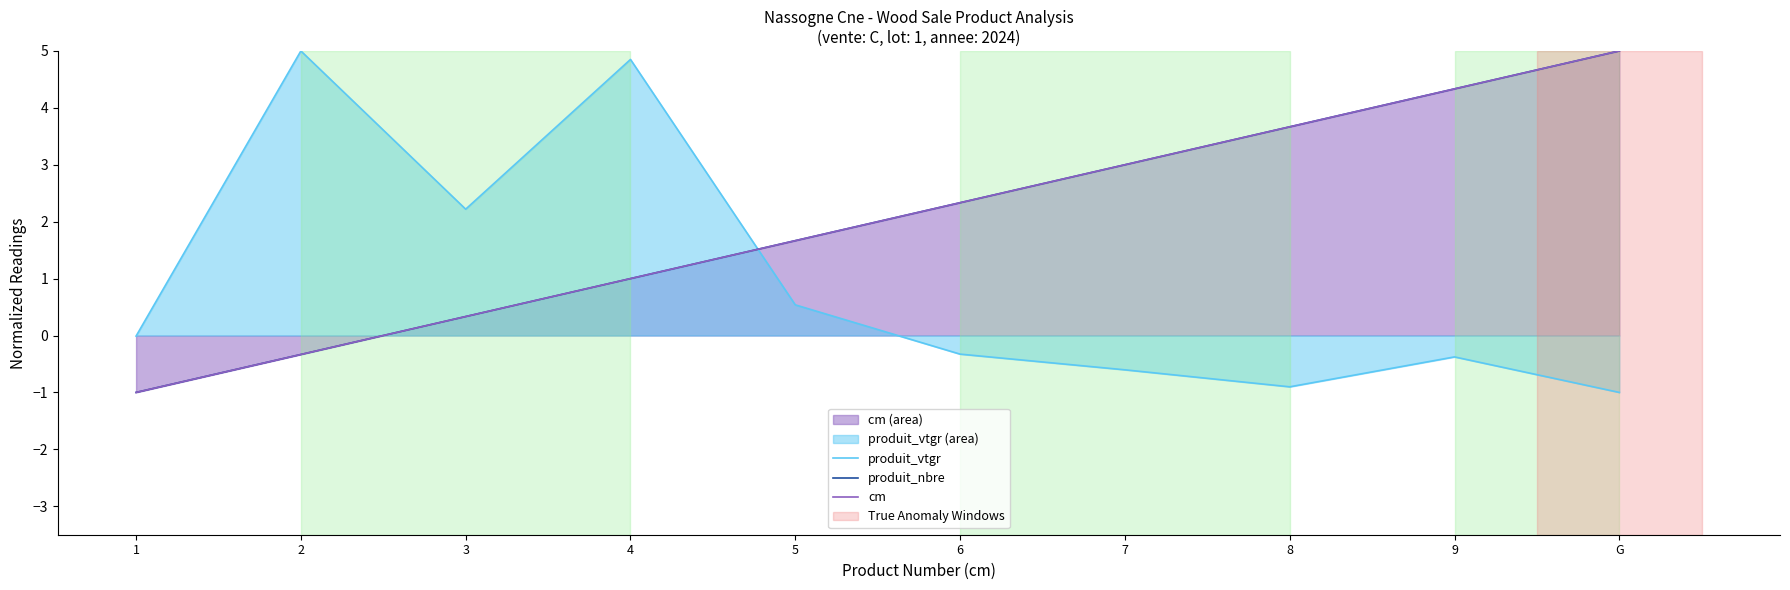

What is the label of the 6th point from the right?

5